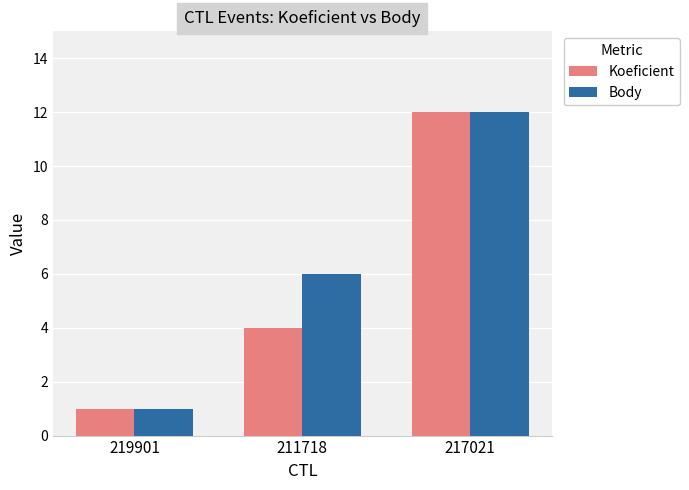

Rank the series by their average value, from highest to lowest.

Body, Koeficient